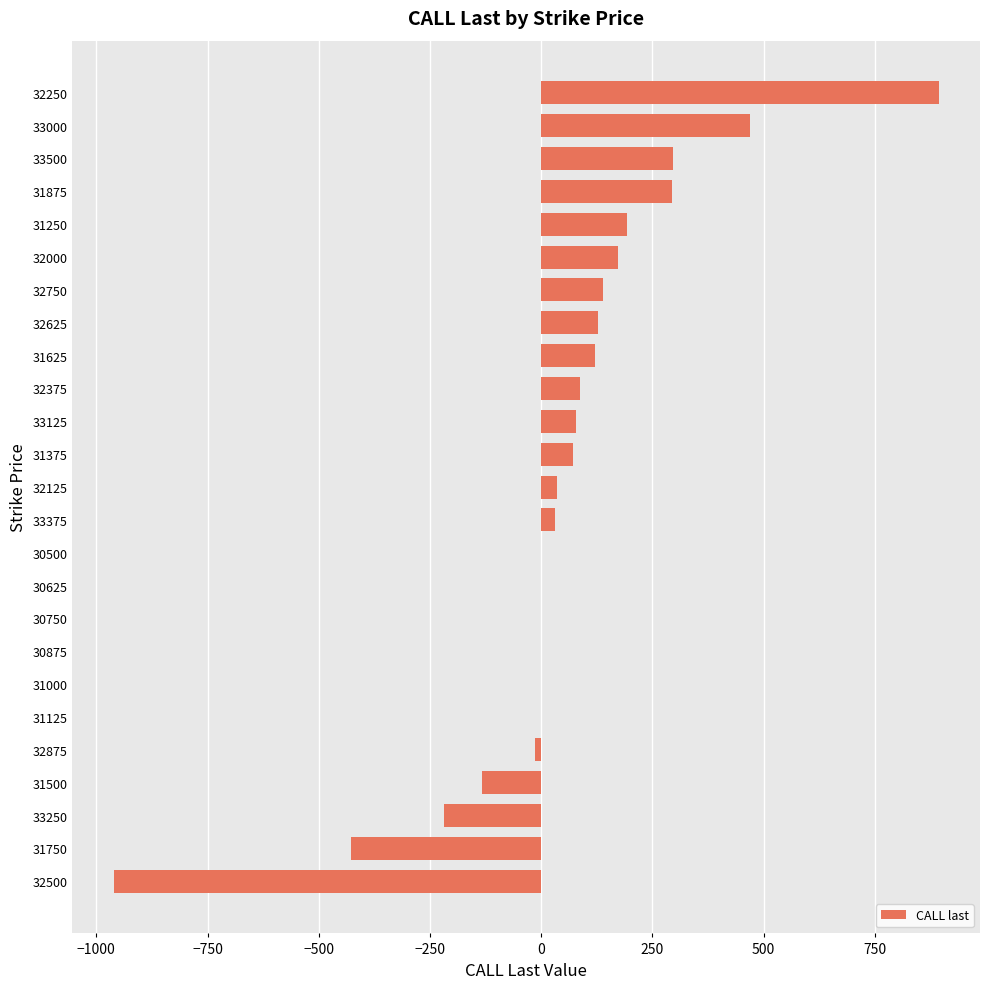

Which has a higher value, 33500 or 31250?

33500